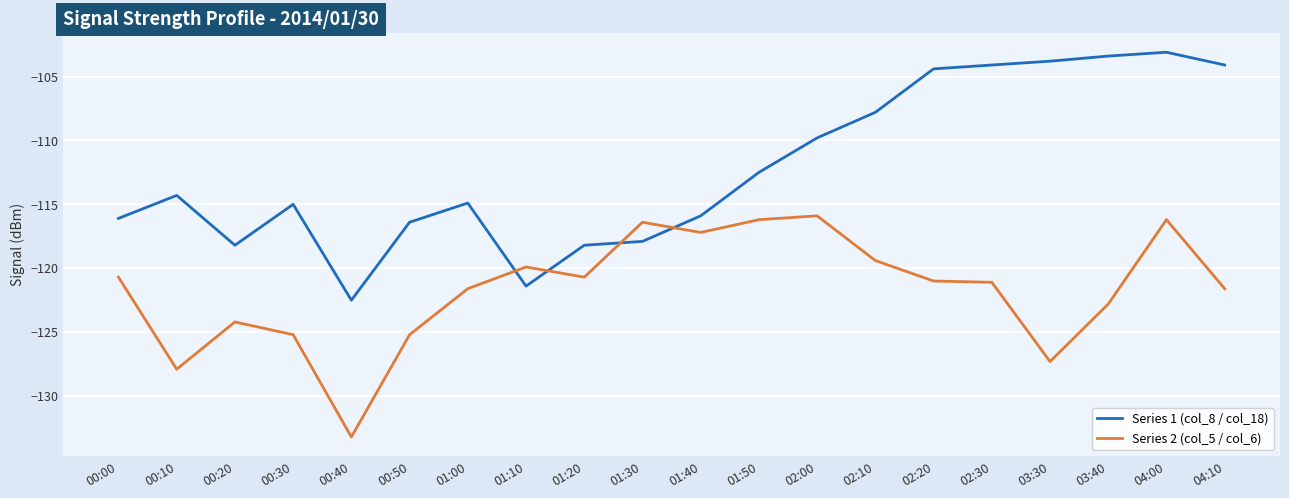

What position from the left is 02:00?

13